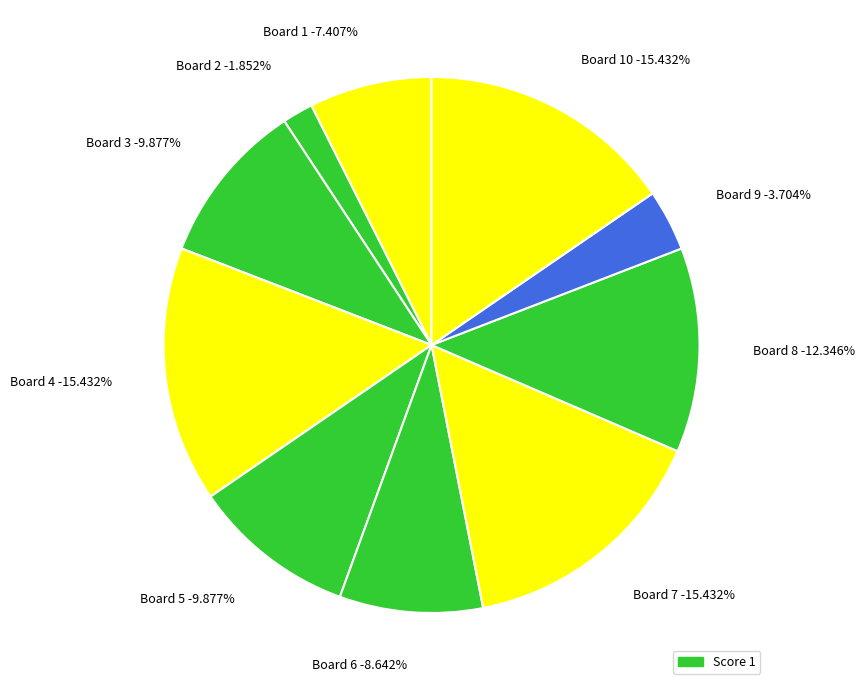

How many slices are in this pie chart?

10